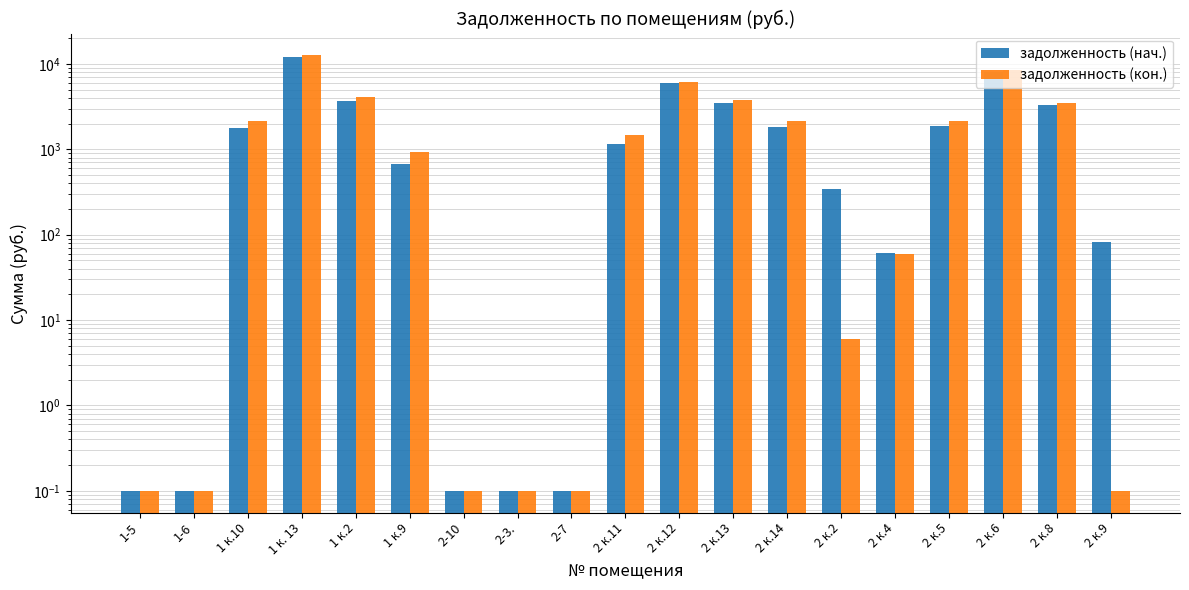

What is the label of the 19th bar from the right?

1-5